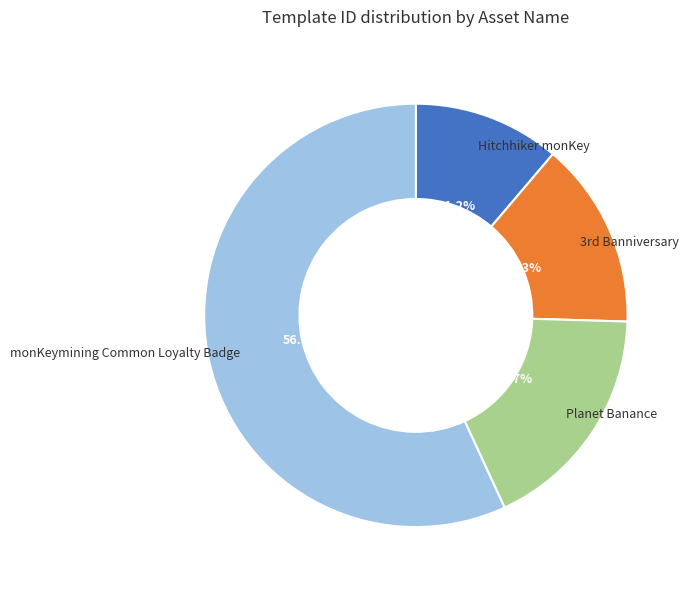

To the nearest percent, what is the difference between the largest and smallest slice percentages?

46%